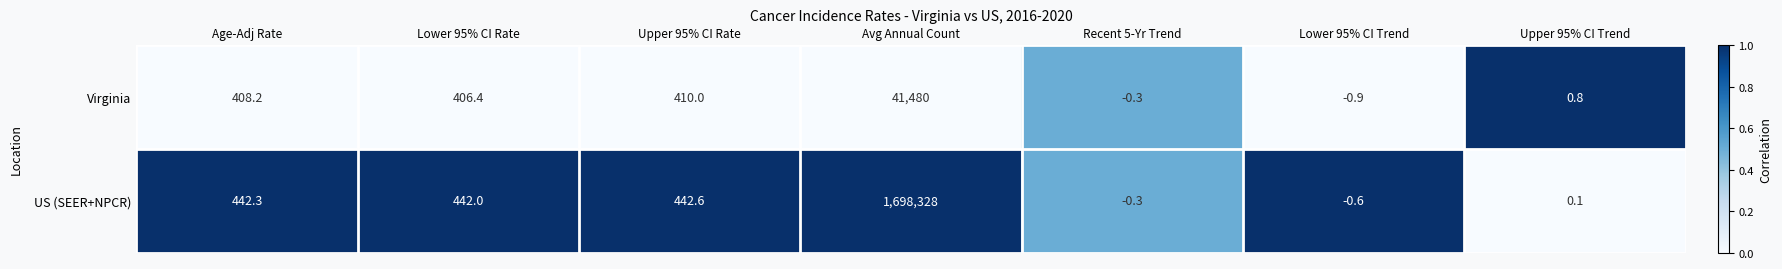

What is the greatest value displayed?

1698328.0